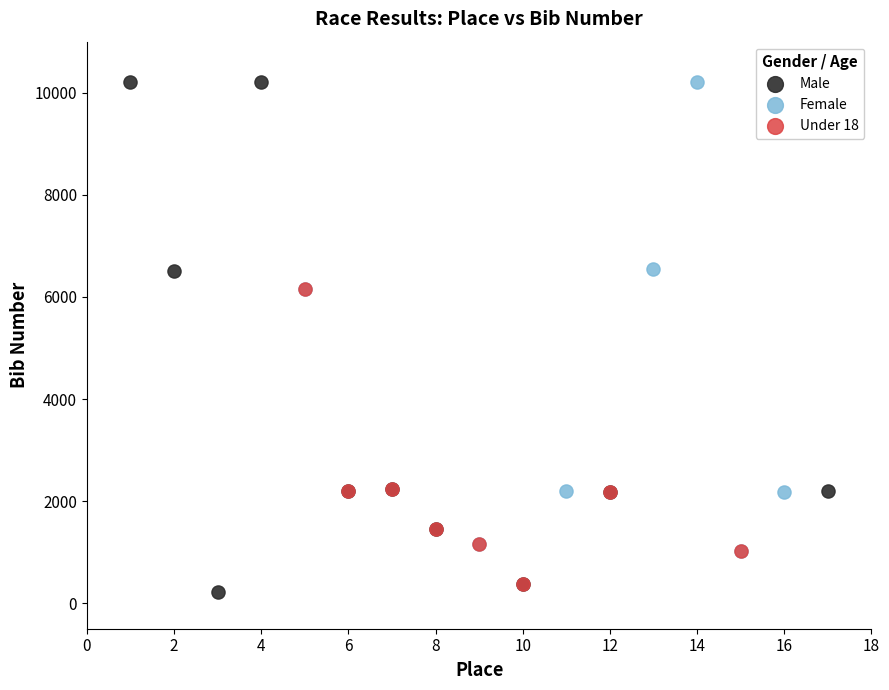

Which series has the largest Y range (max minus min)?

Male